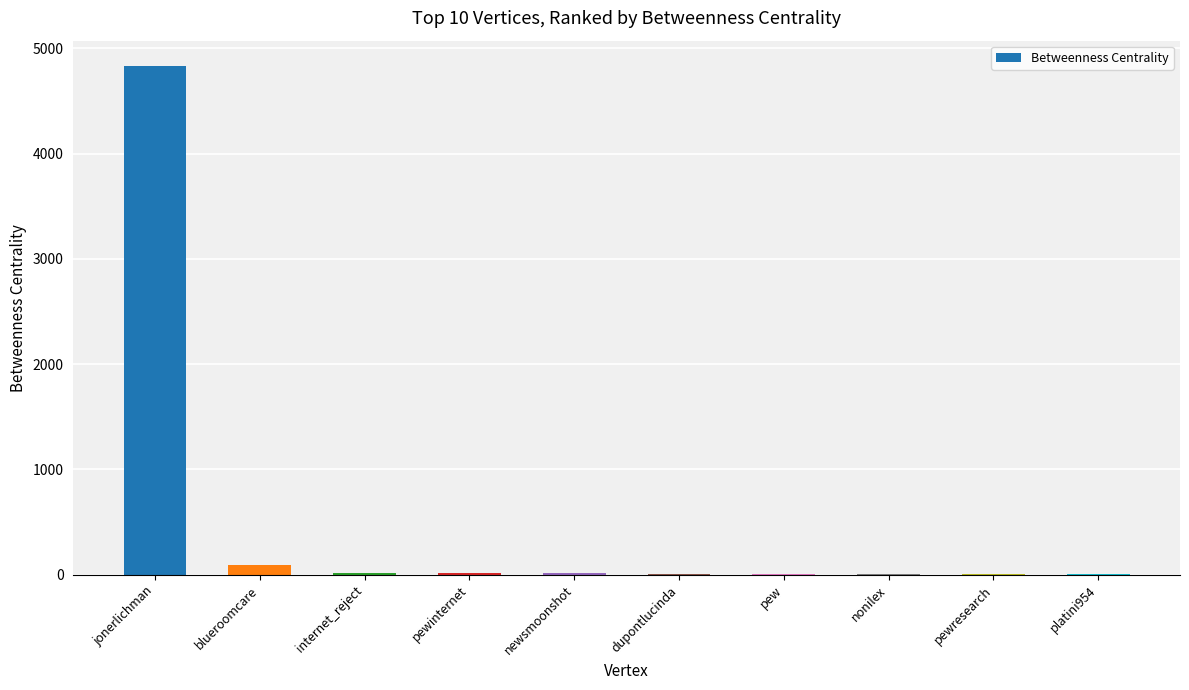

At which category does the chart reach its peak across all series?

jonerlichman